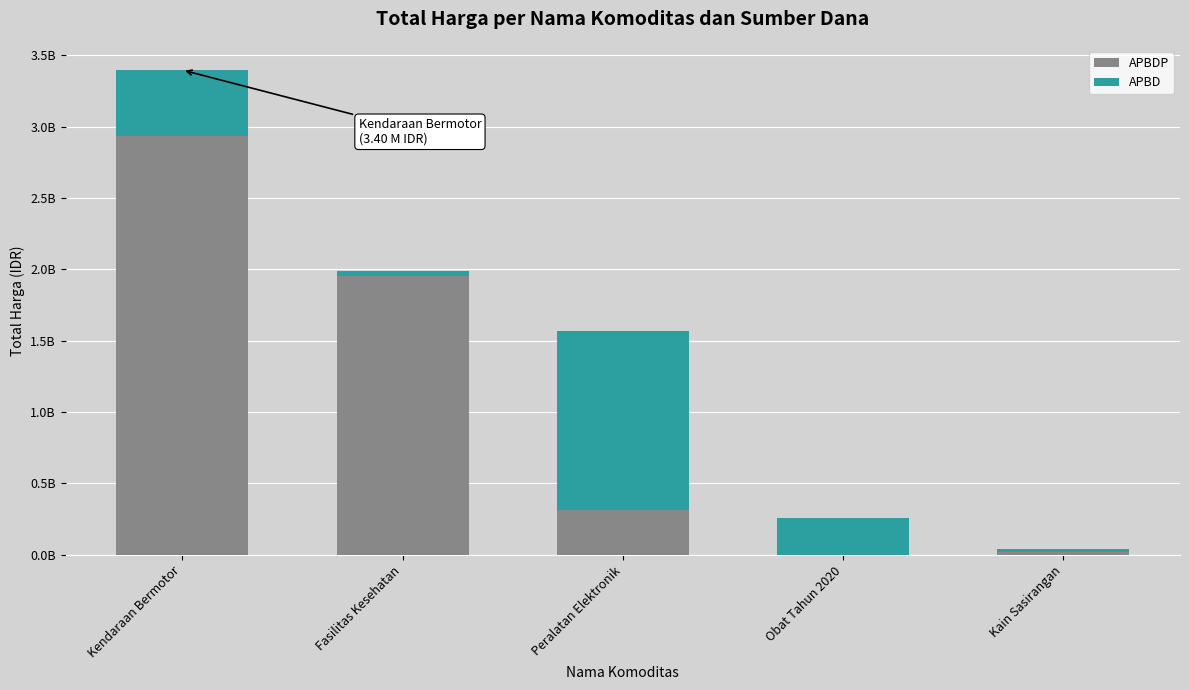

What are all the series names shown in the legend?

APBDP, APBD